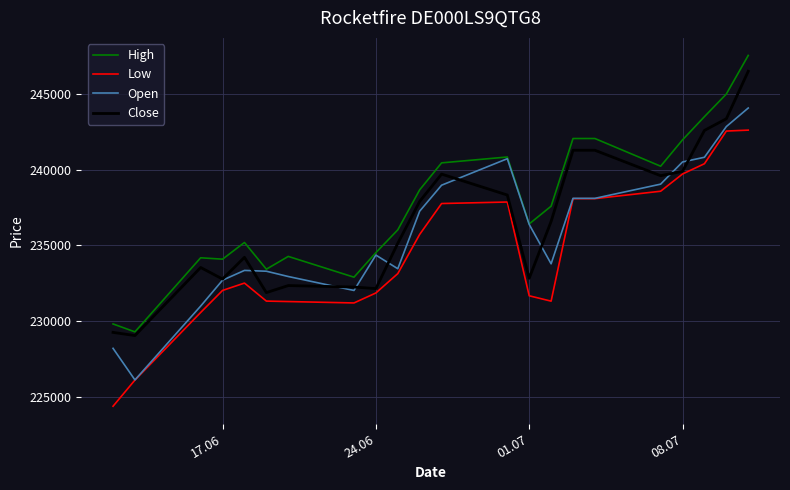

Which series has the largest total across all categories?

High